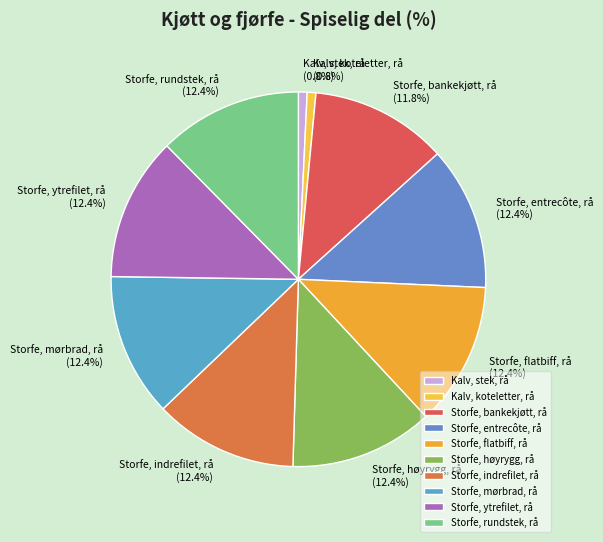

Is there a majority slice in this chart?

No